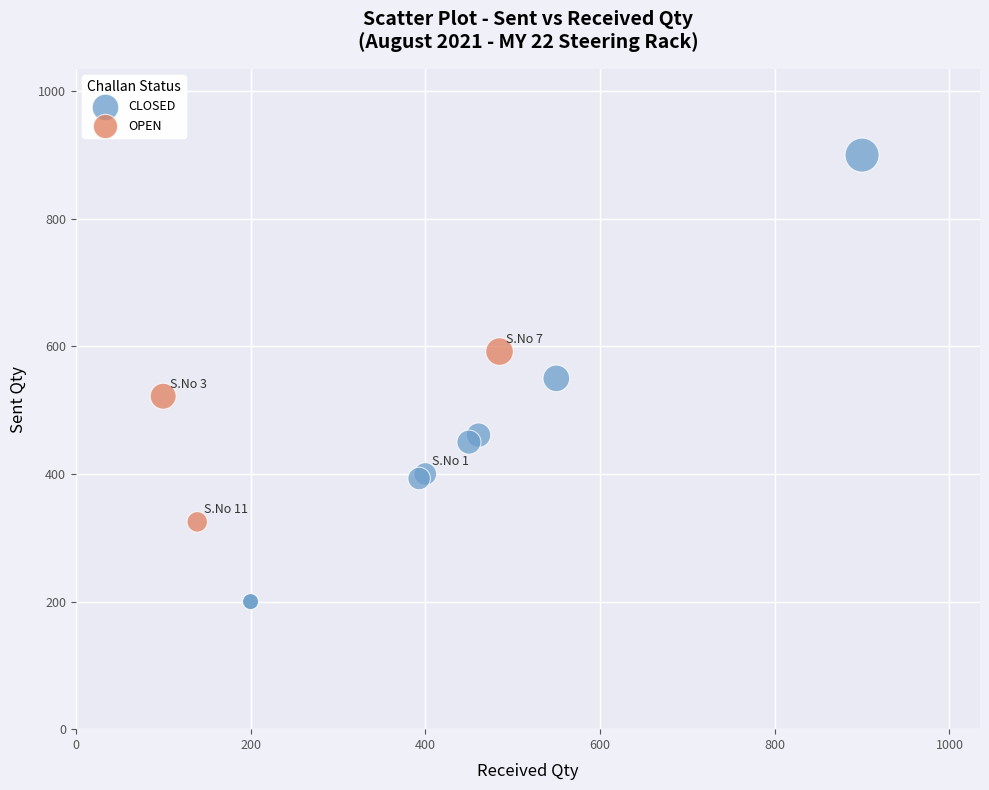

Which series reaches the minimum Y coordinate?

CLOSED